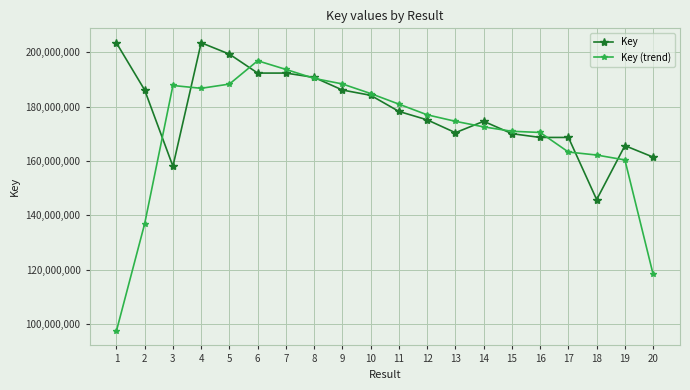

What is the approximate value of Key at 6?

192390327.0